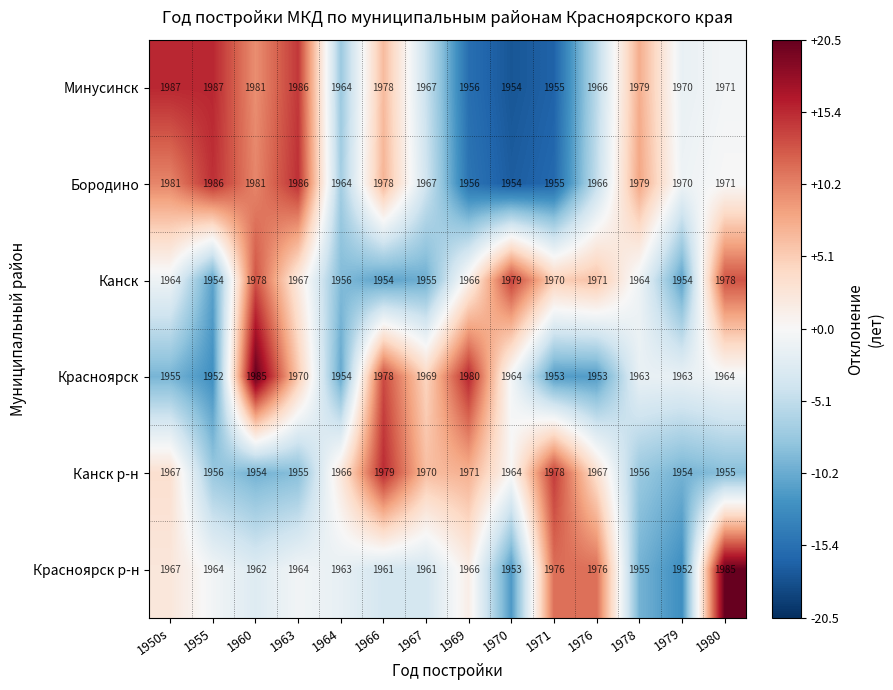

How many values in the Канск р-н series are below 1966?

7